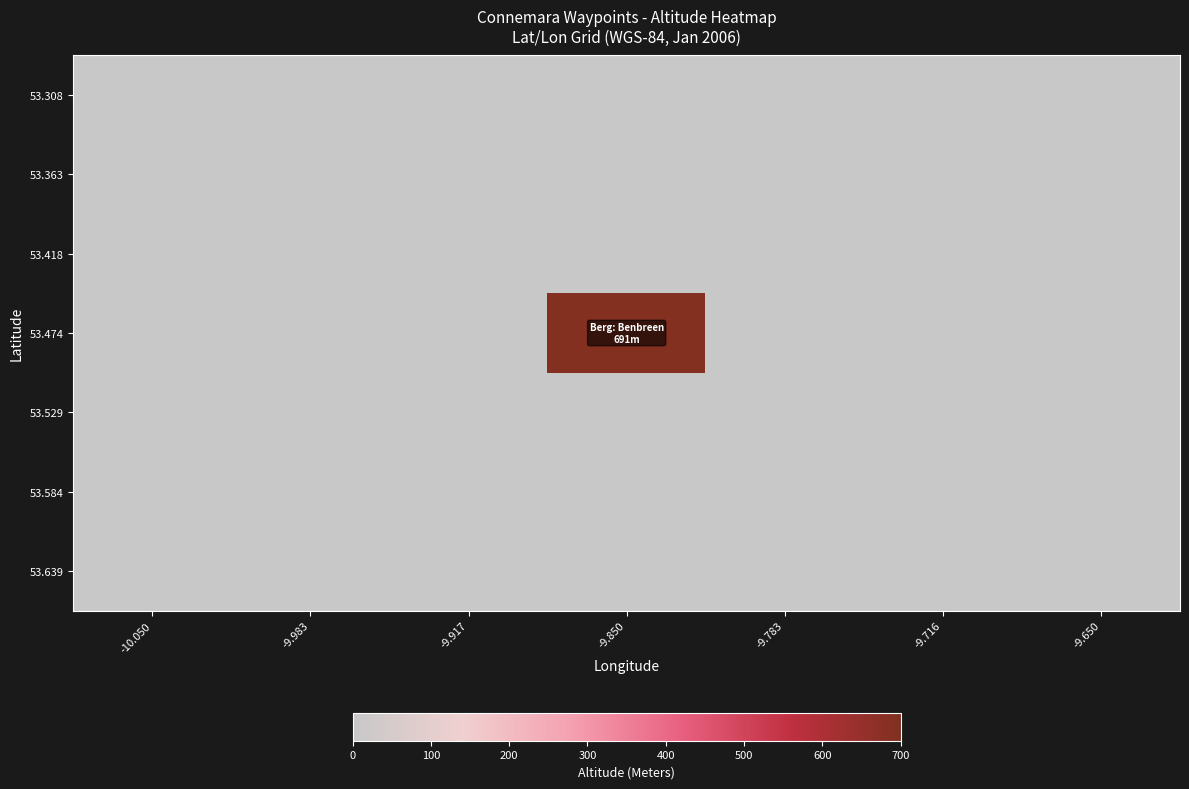

Count the number of data series in this chart.

7